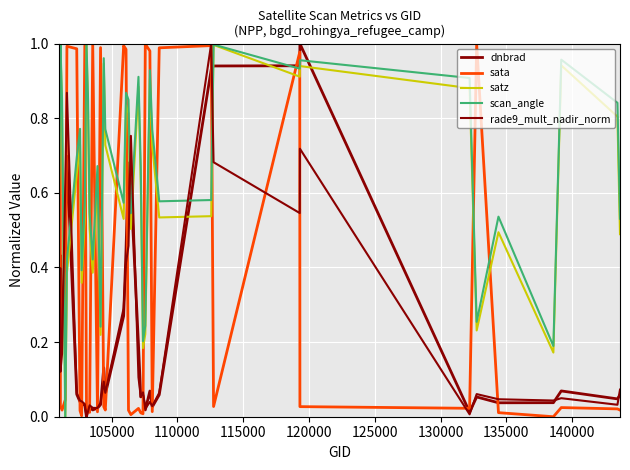

Does the chart display data point markers on the line(s)?

No